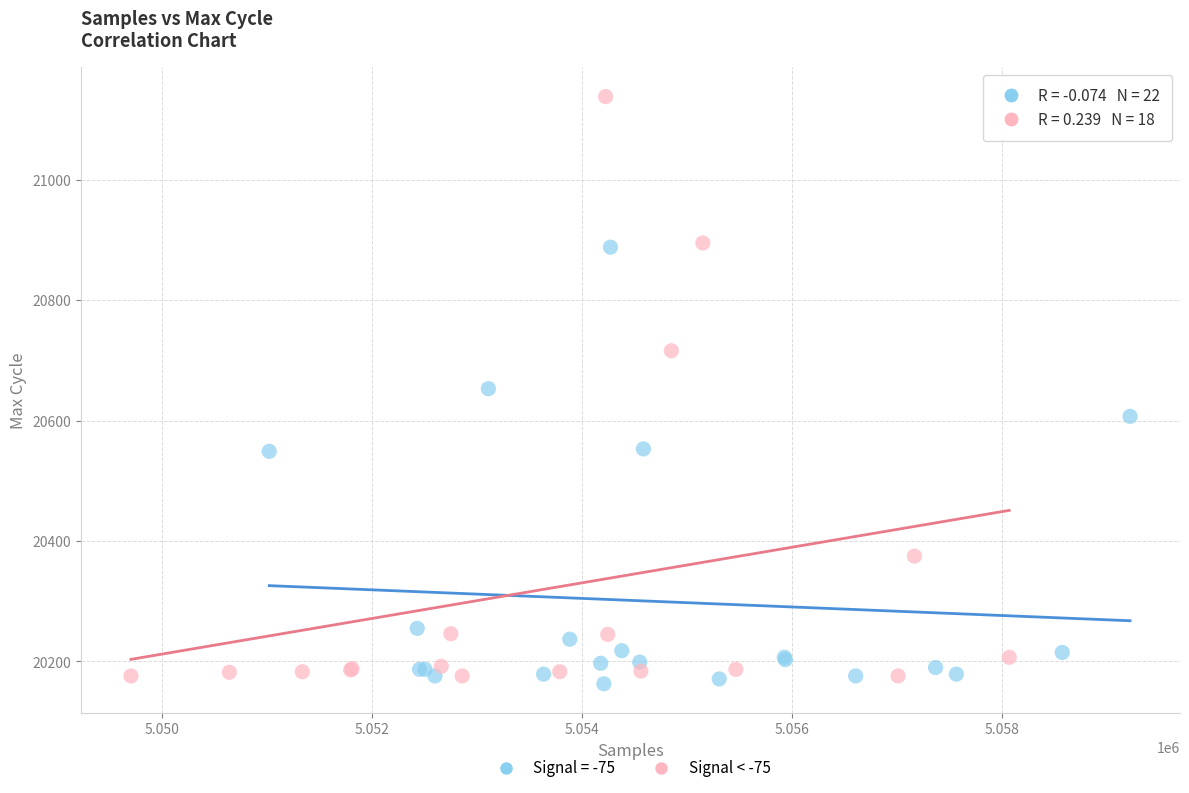

Which series has the largest Y range (max minus min)?

Signal < -75